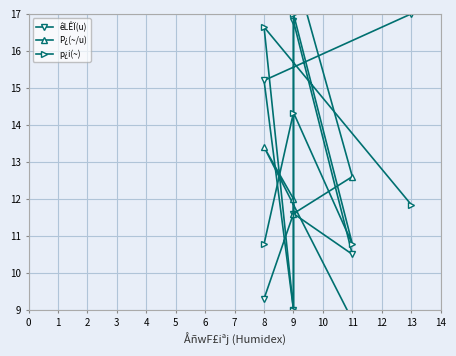

The p¿i(~) series shows 30.3 at 9. True or false?

False